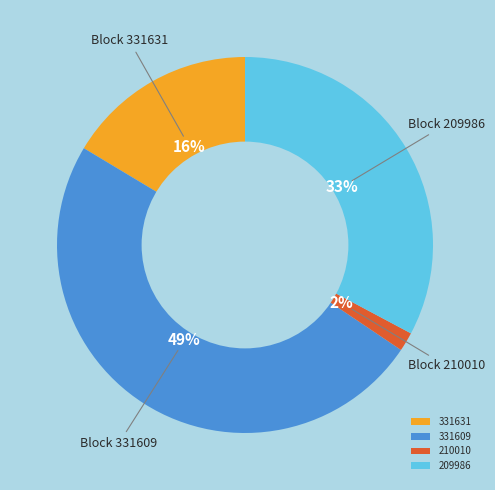

Do 210010 and 209986 together represent more than half of the pie?

No